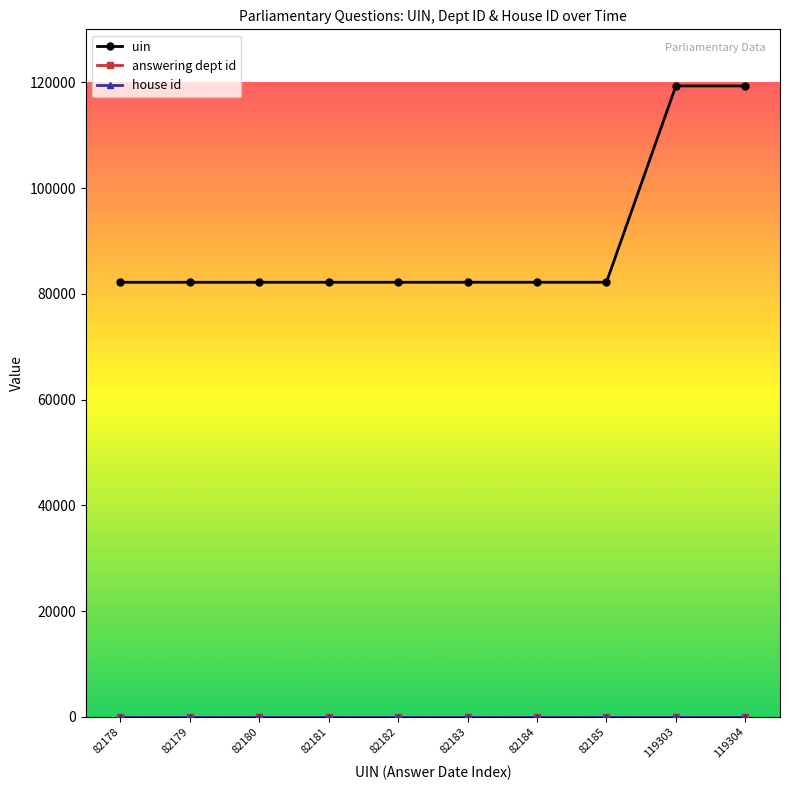

Between 82181 and 119303, which series saw the biggest shift?

uin